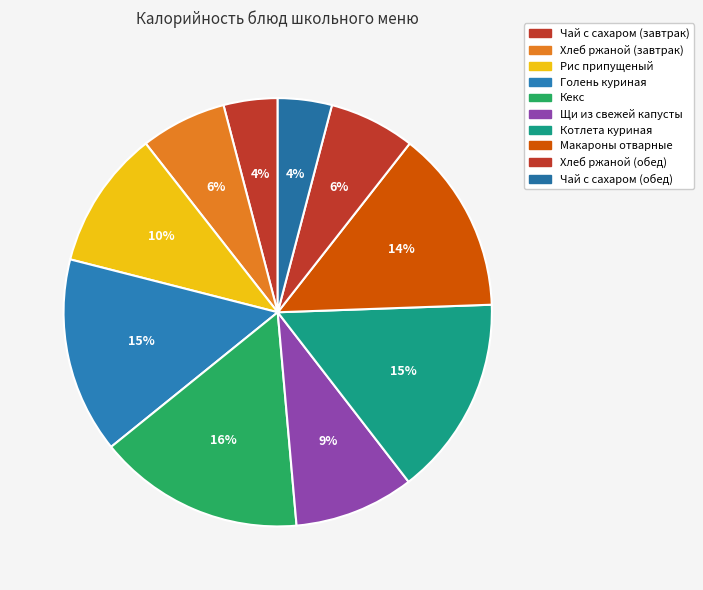

What percentage do Чай с сахаром (обед) and Щи из свежей капусты together represent?

13.1%